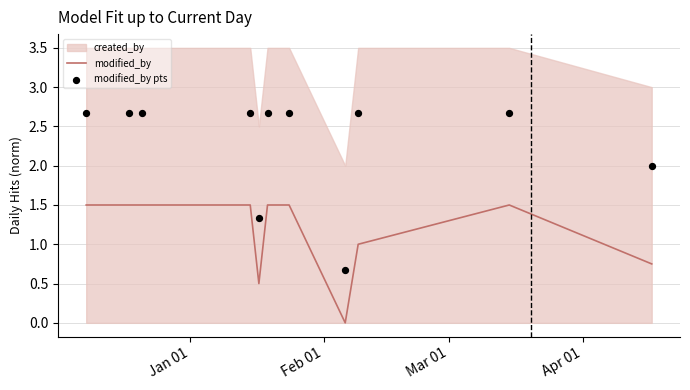

At how many categories does at least one series exceed 2?

8